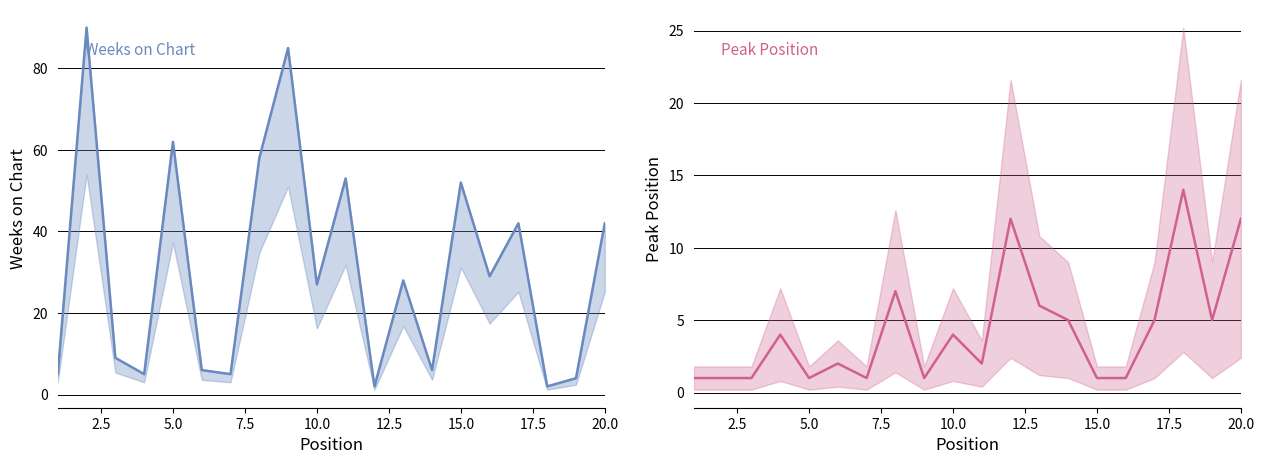

Does the chart display data point markers on the line(s)?

No